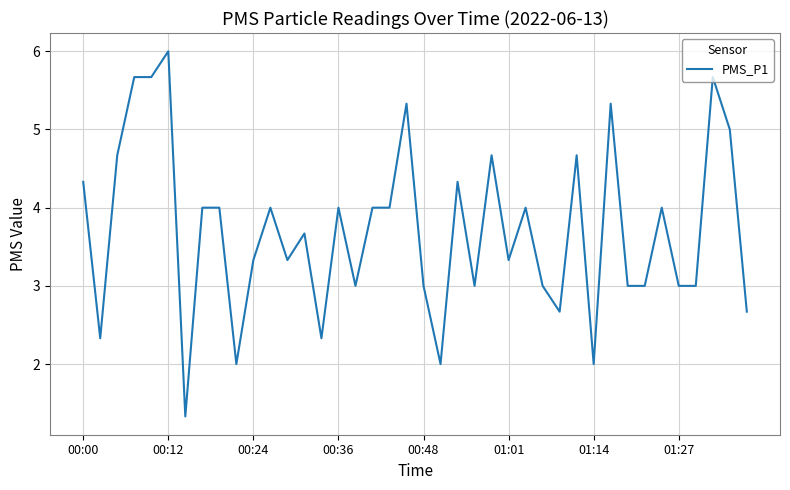

What is the smallest value displayed?

1.3